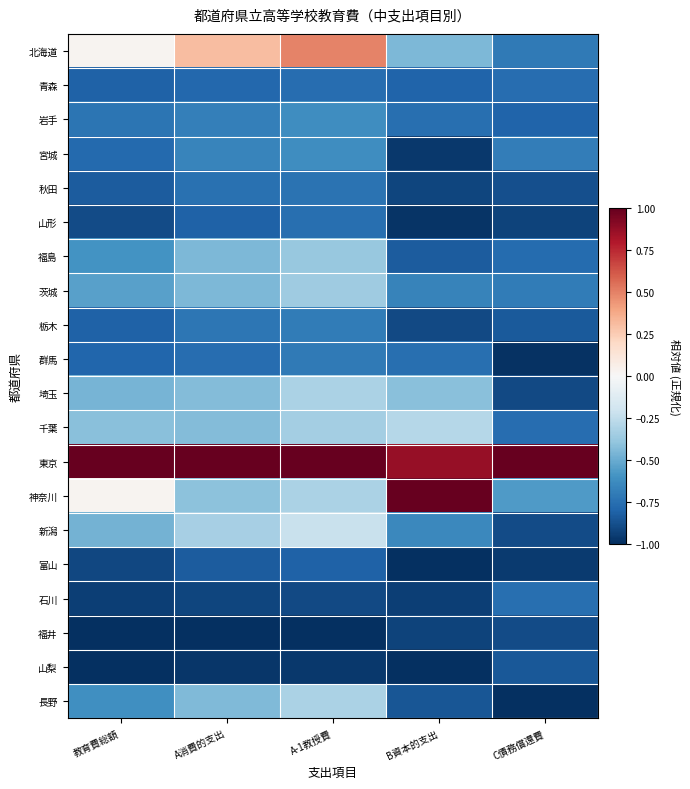

What is the spread (max minus min) of values at A消費的支出?

2.0